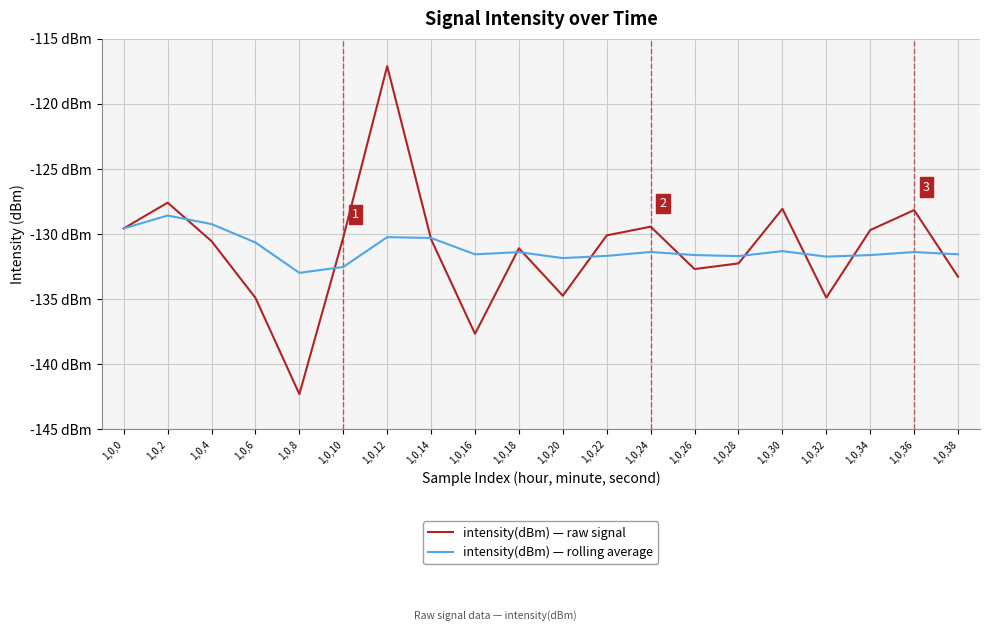

How many times do intensity(dBm) — raw signal and intensity(dBm) — rolling average cross each other?

11